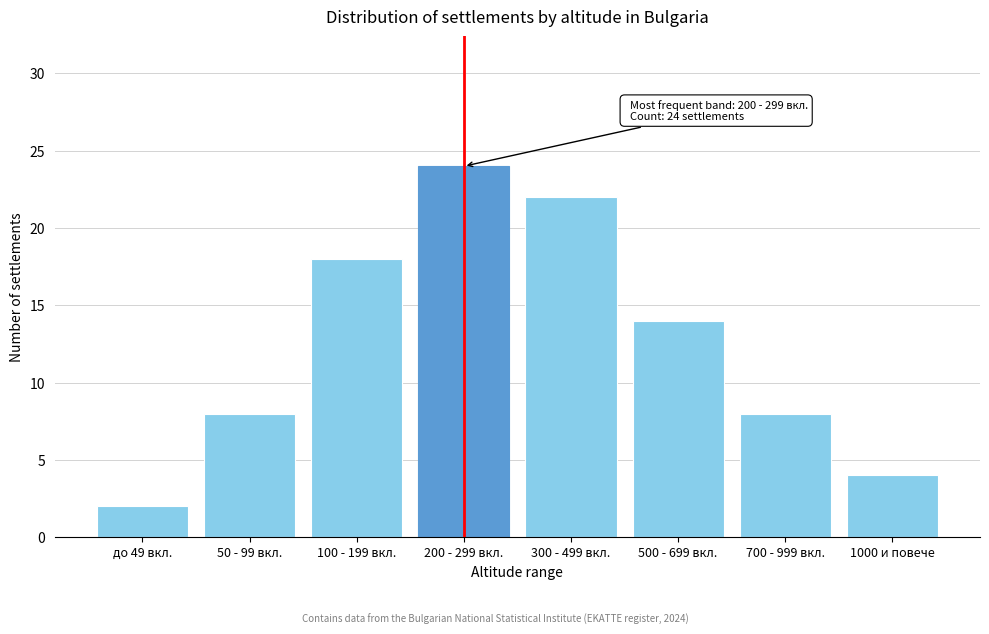

Reading left to right, what are all the values shown in this chart?

2	8	18	24	22	14	8	4